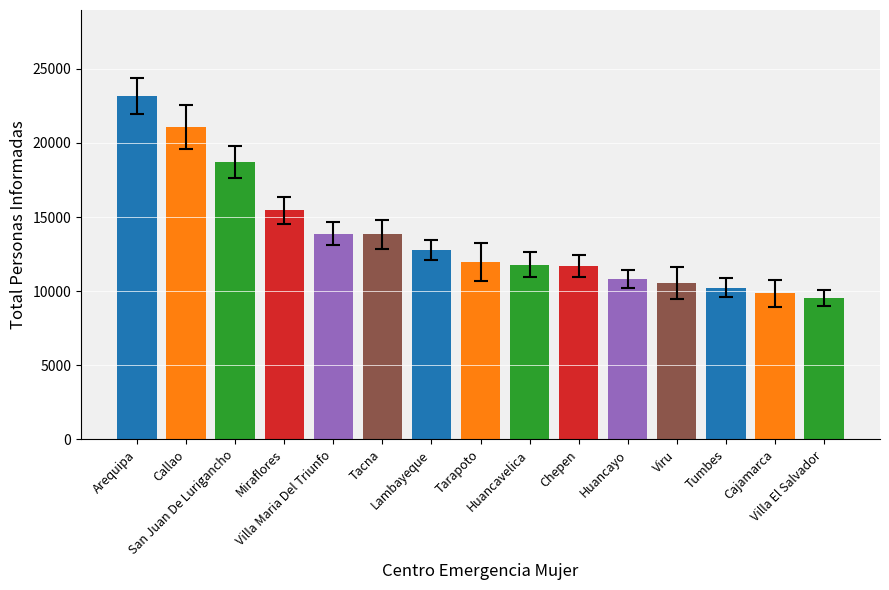

What is the value of the 1st bar from the left?

23180